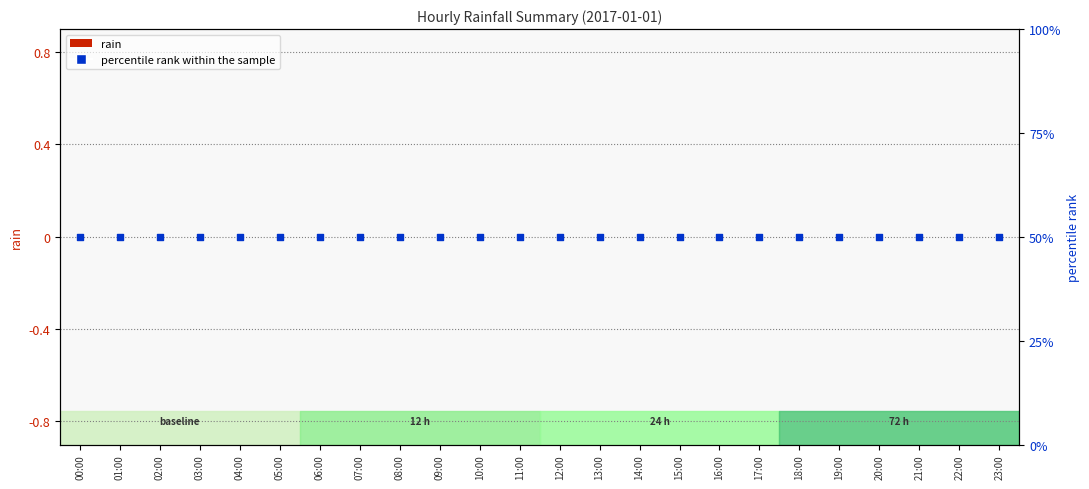

At how many categories does at least one series exceed 7?

24